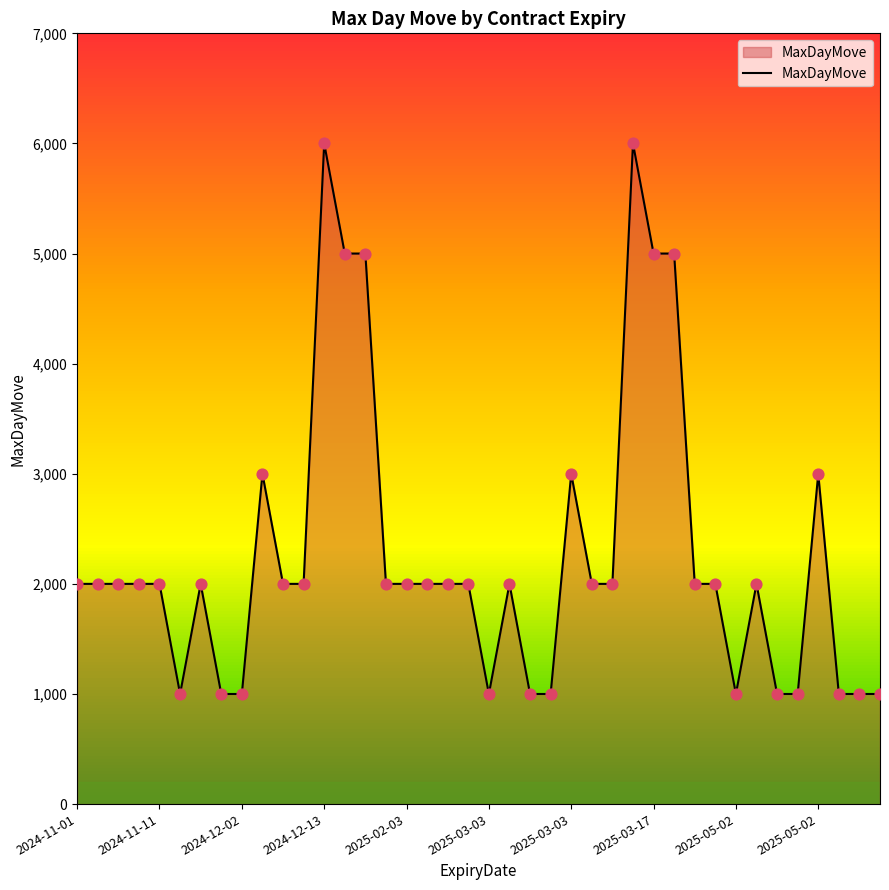

What is the minimum value shown in the chart?

1000